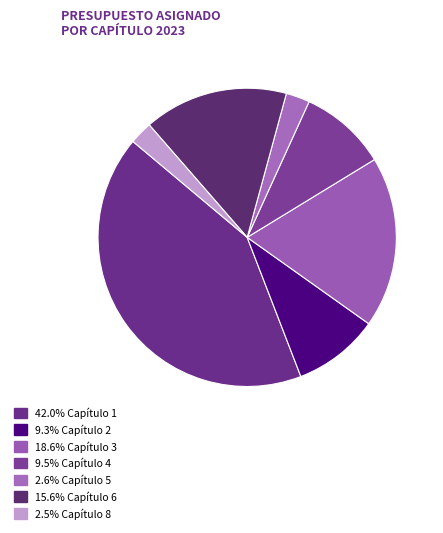

How many segments does this pie chart have?

7